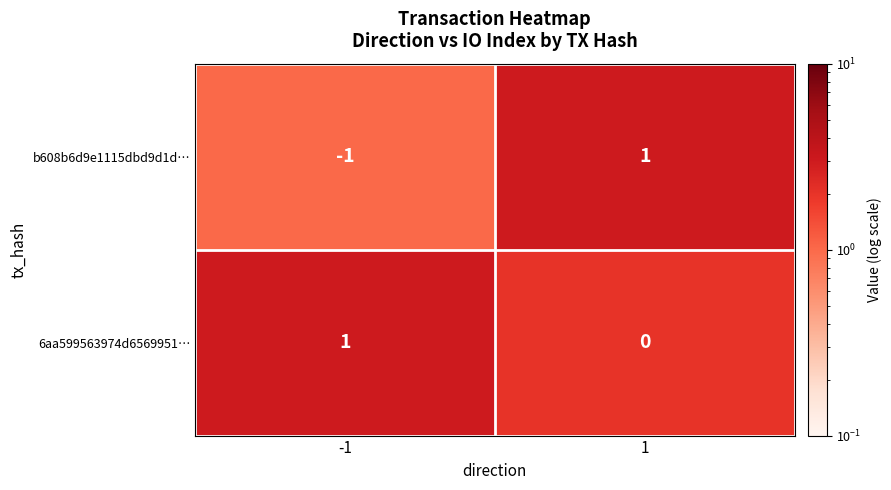

How many data points does each series have?

2